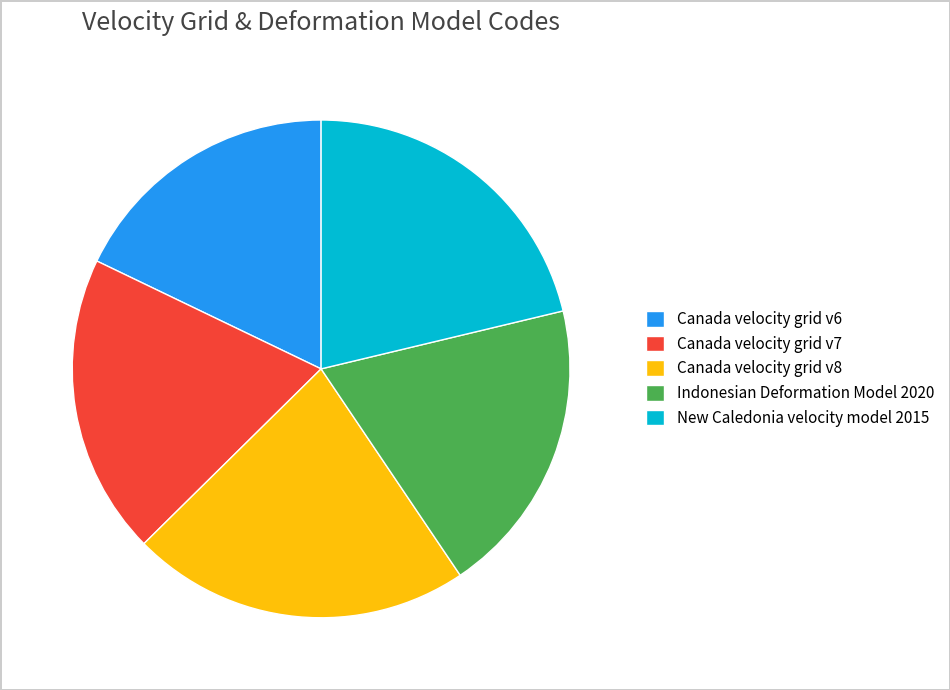

Does any single category account for the majority?

No